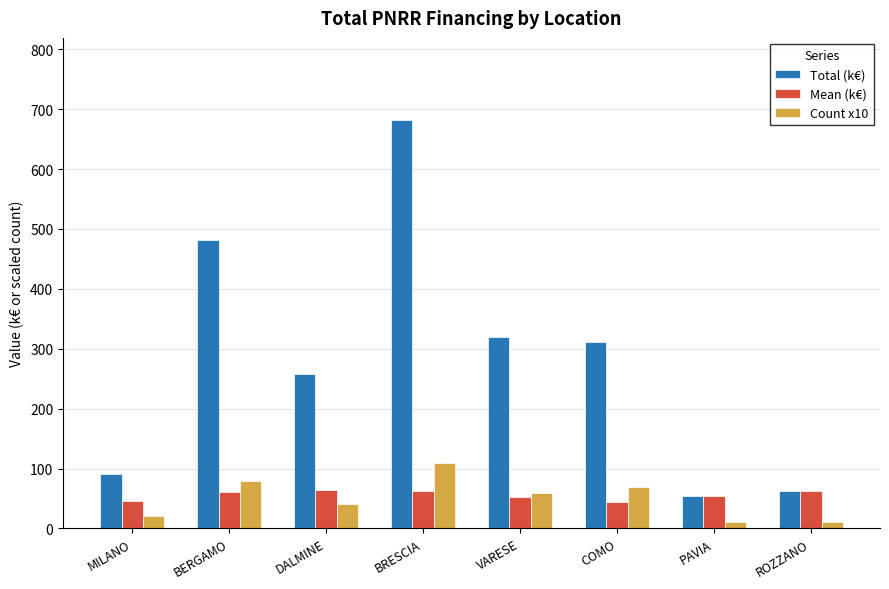

What is the label of the 5th bar from the left?

VARESE